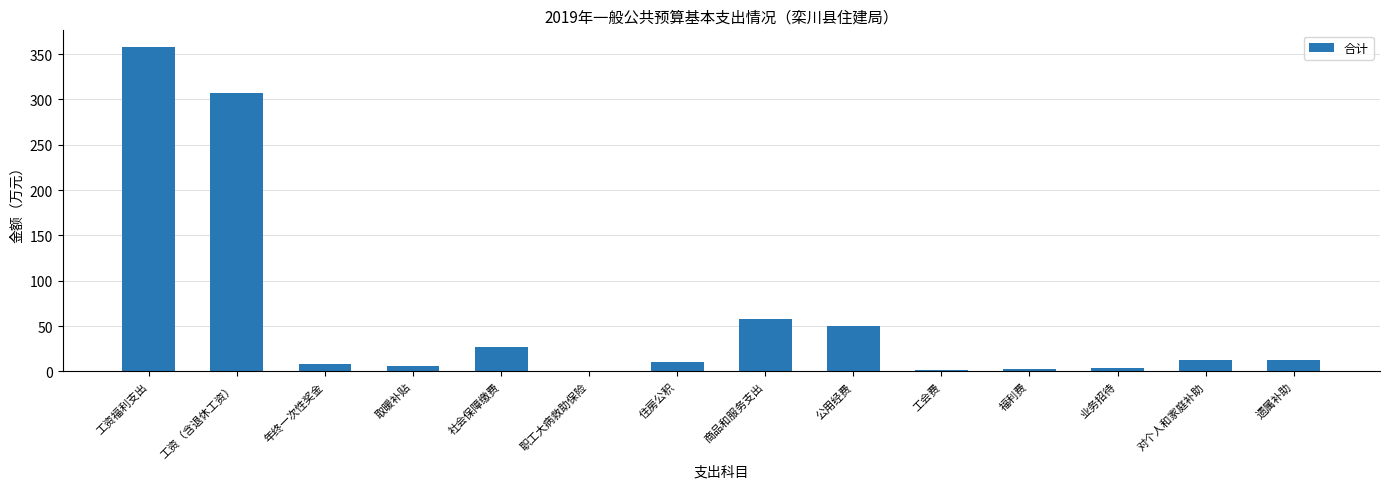

Is it true that the value at 住房公积 is 9.9?

True